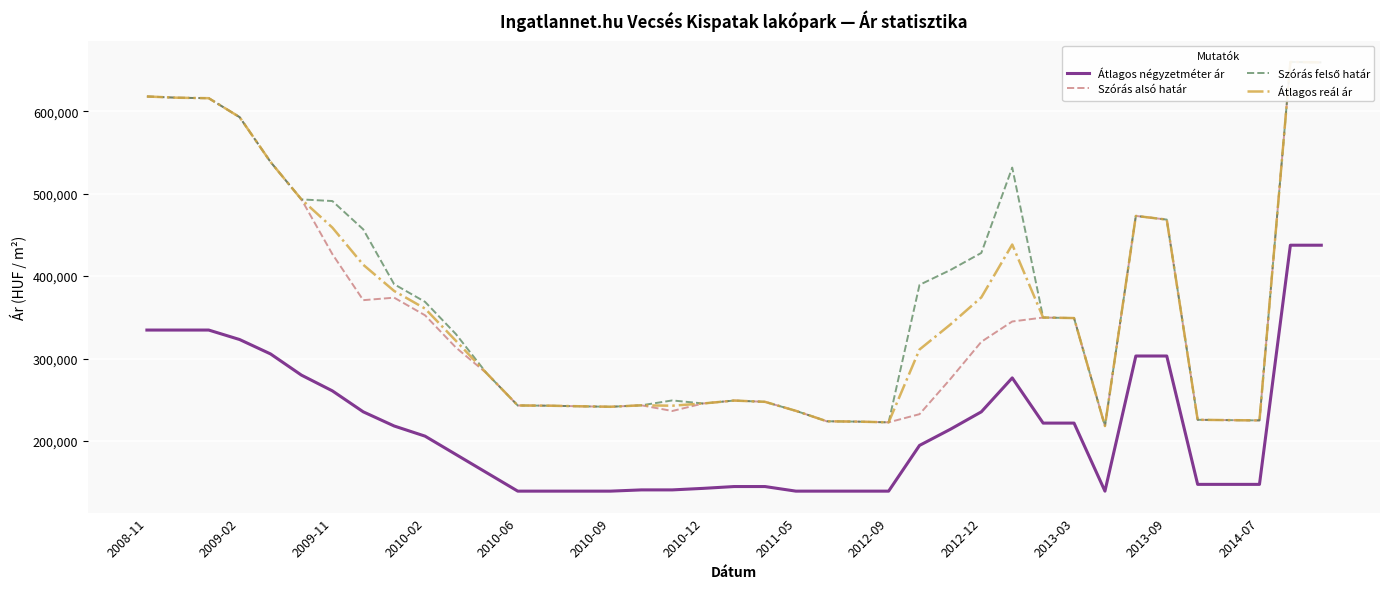

The value of Szórás alsó határ at 2010-12 is 245428. True or false?

True